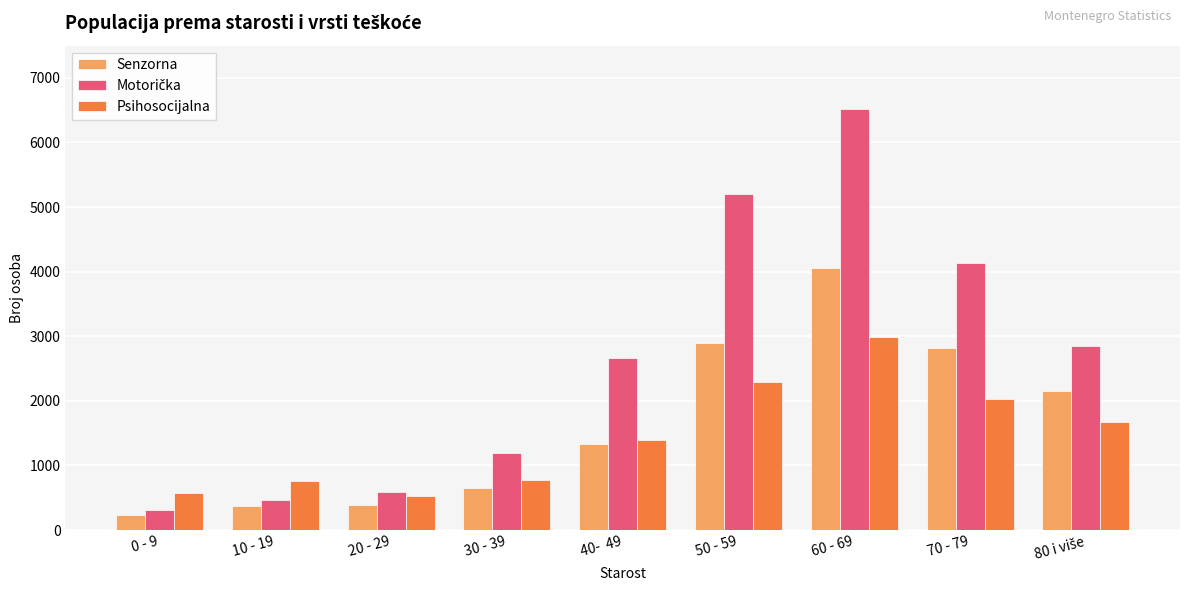

What is the spread (max minus min) of values at 40-  49?

1337